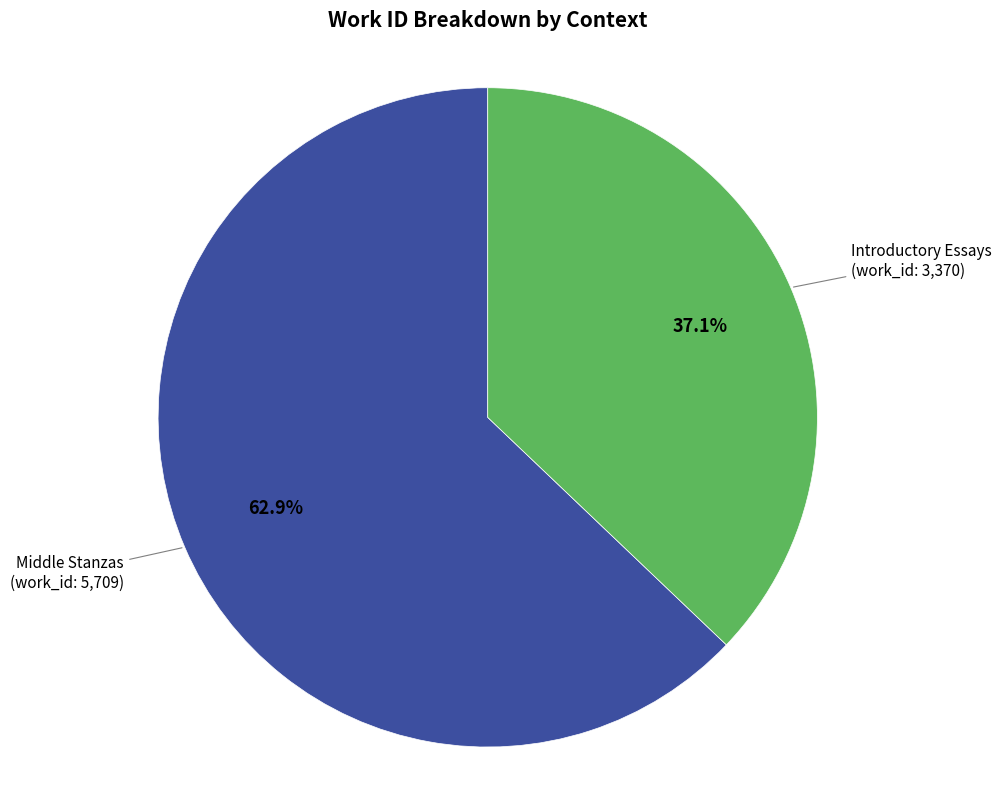

Is there a majority slice in this chart?

Yes